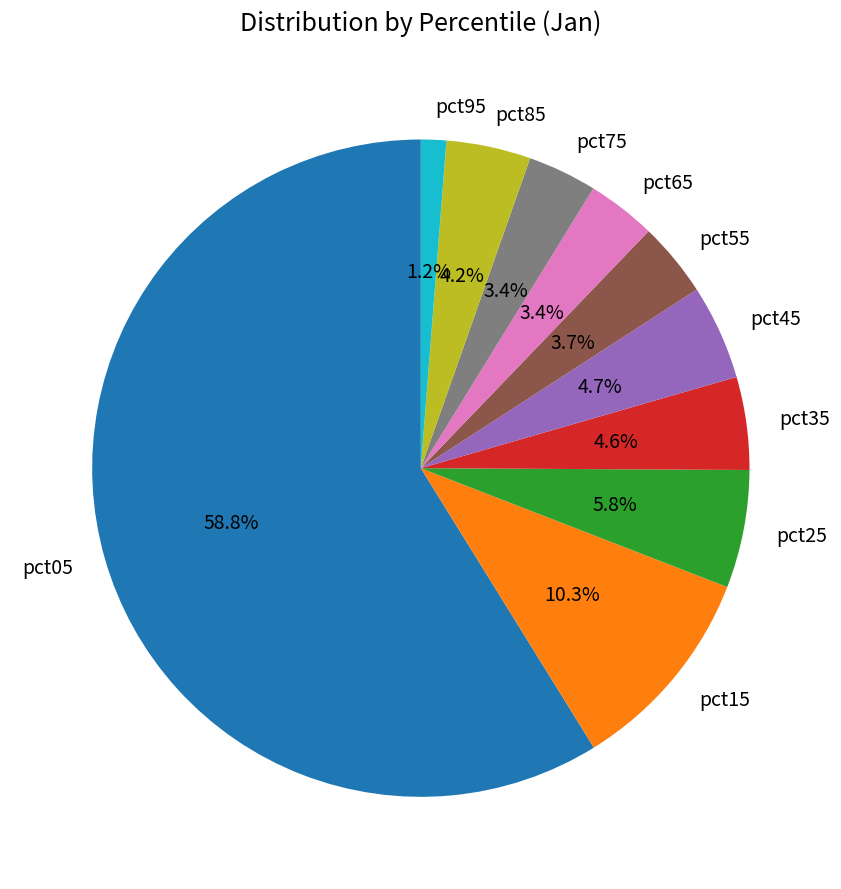

What portion of the pie excludes pct45?

95.3%